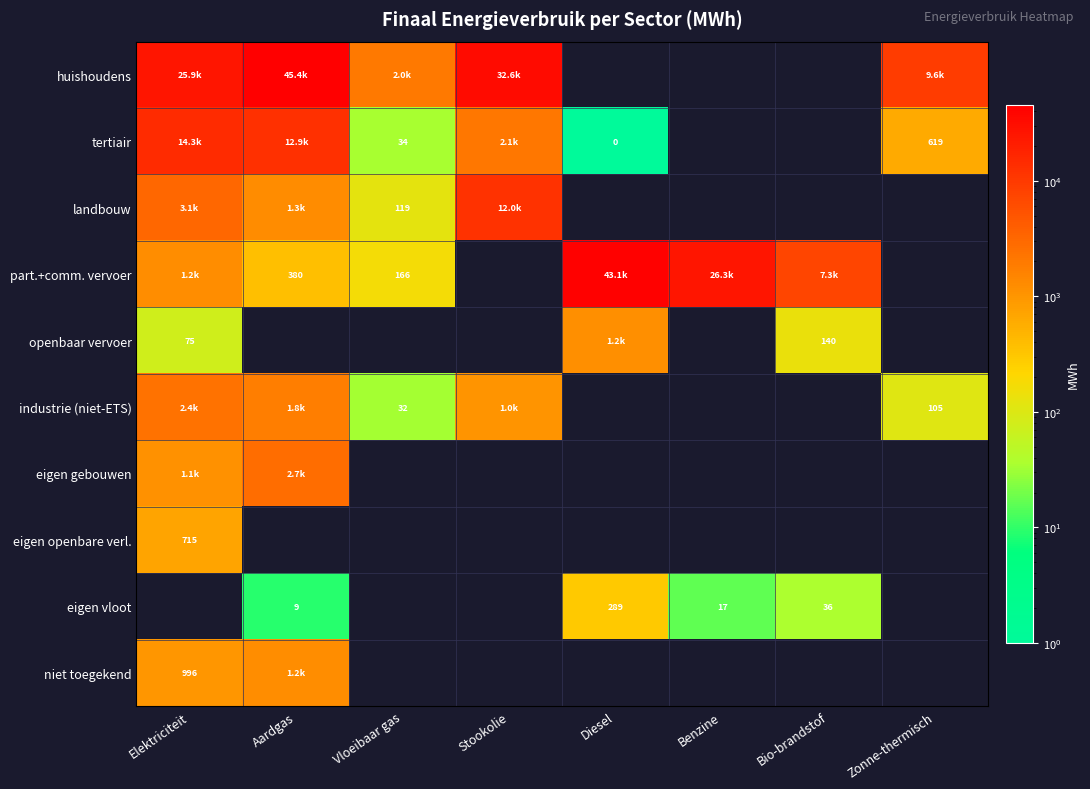

True or false: landbouw has a value of 1255.1 at Aardgas.

True